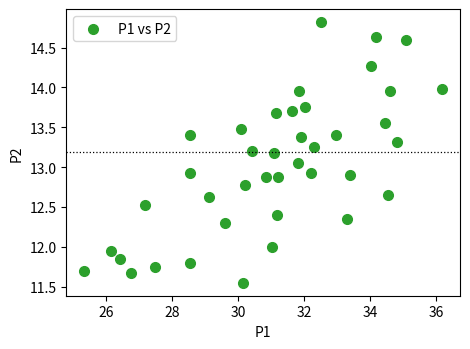

What is the range of Y values (max minus min)?

3.3